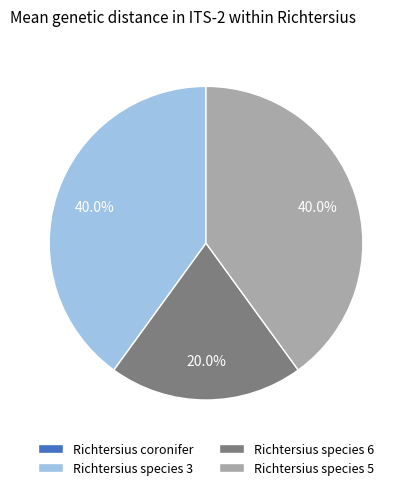

Is it true that Richtersius species 5 is 49% of the pie?

False